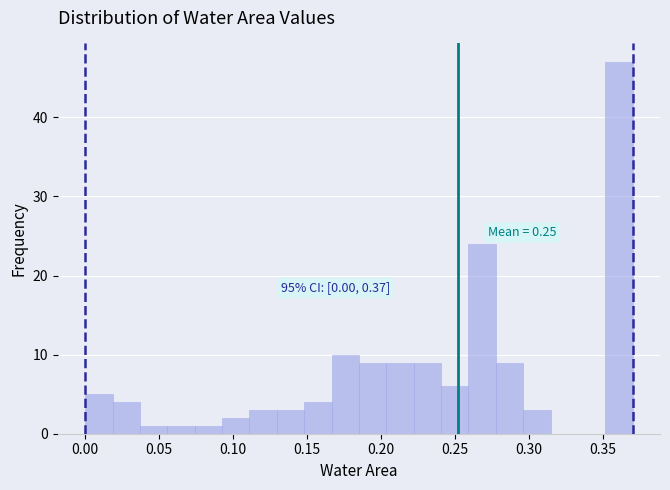

Around what value on the x-axis is the tallest bar? Give the approximate position of its centre, as read against the axis.

0.360